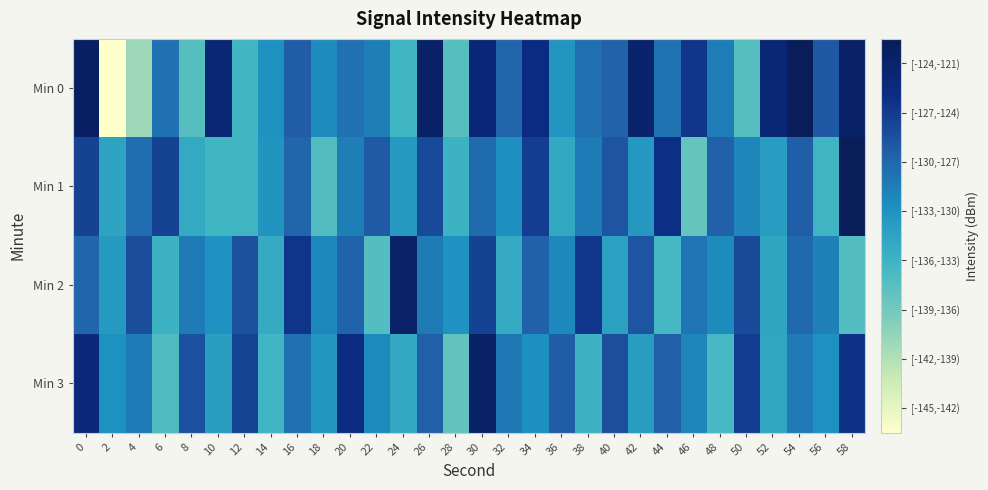

What is the total value across all series at 38?

-518.6